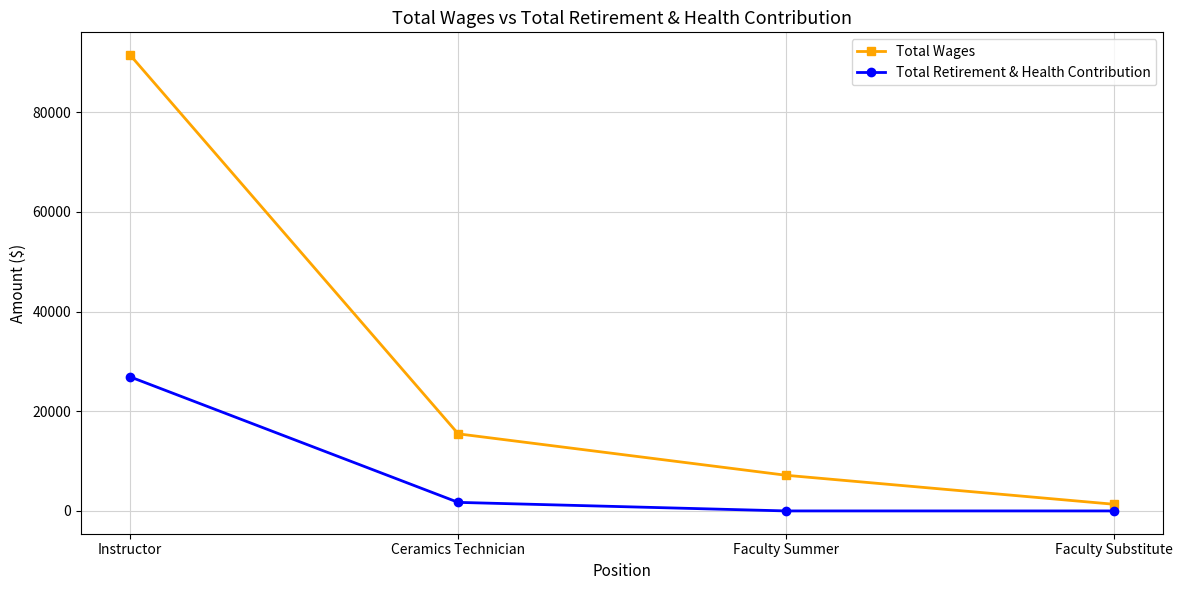

How many distinct data groups are displayed?

2